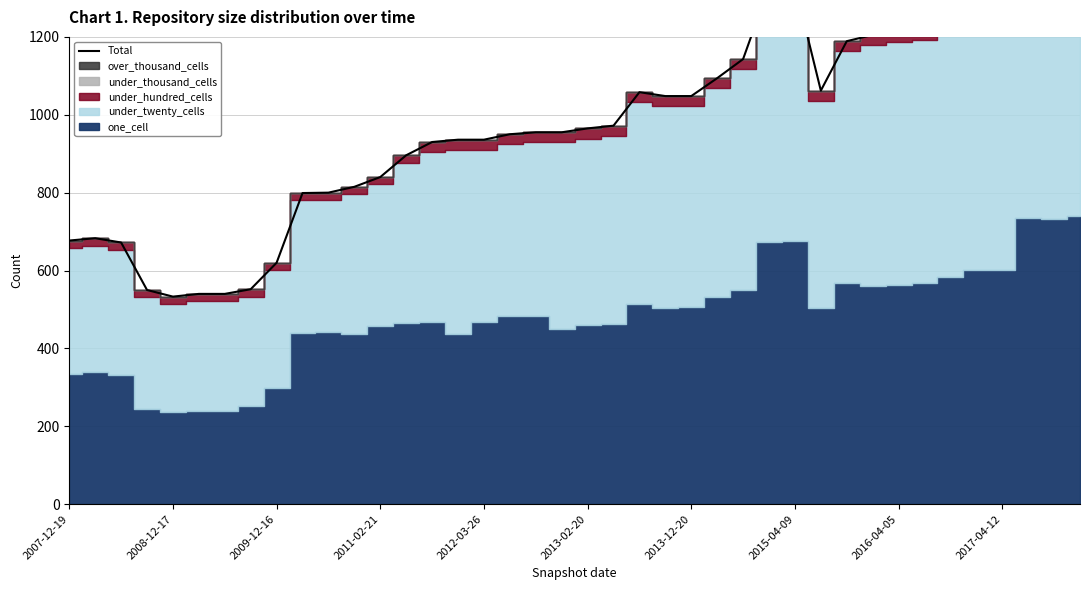

What is the approximate value at 26?

1143